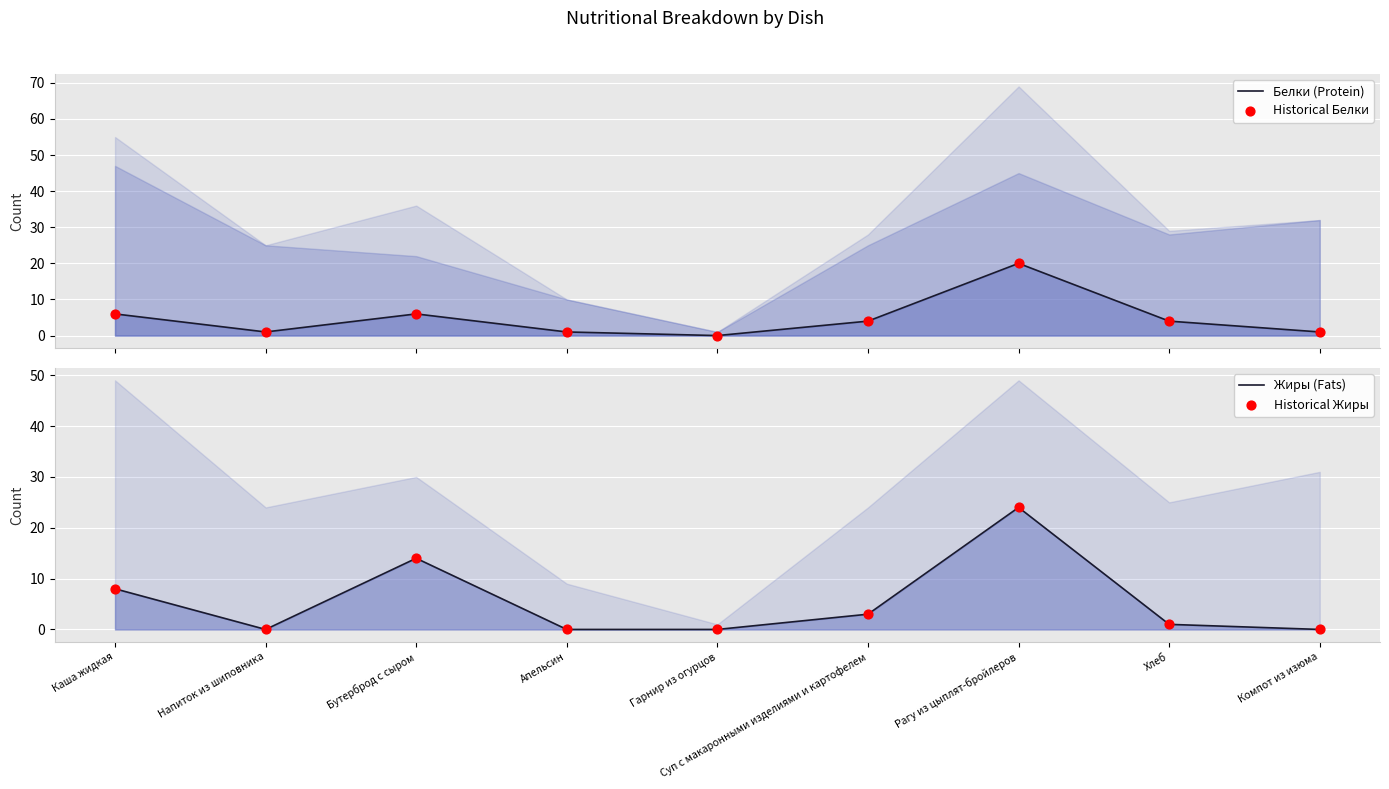

What are all the series names shown in the legend?

Белки (Protein), Historical Белки, Жиры (Fats), Historical Жиры